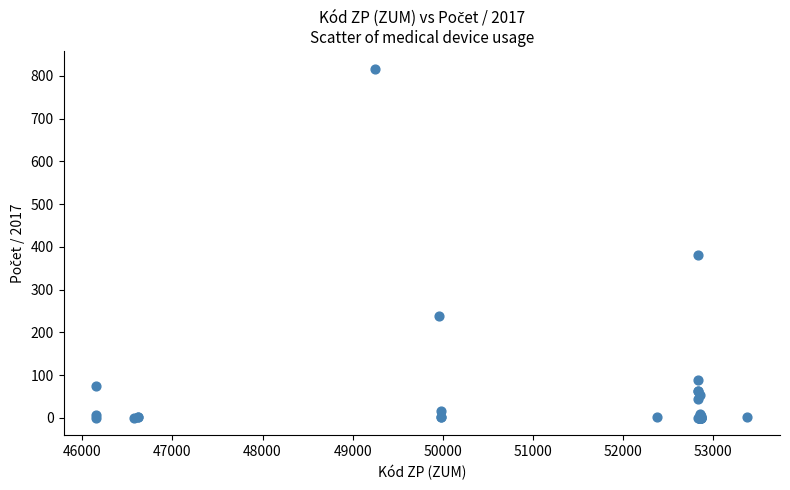

What Y value in the scatter plot is closest to 408?

381.0